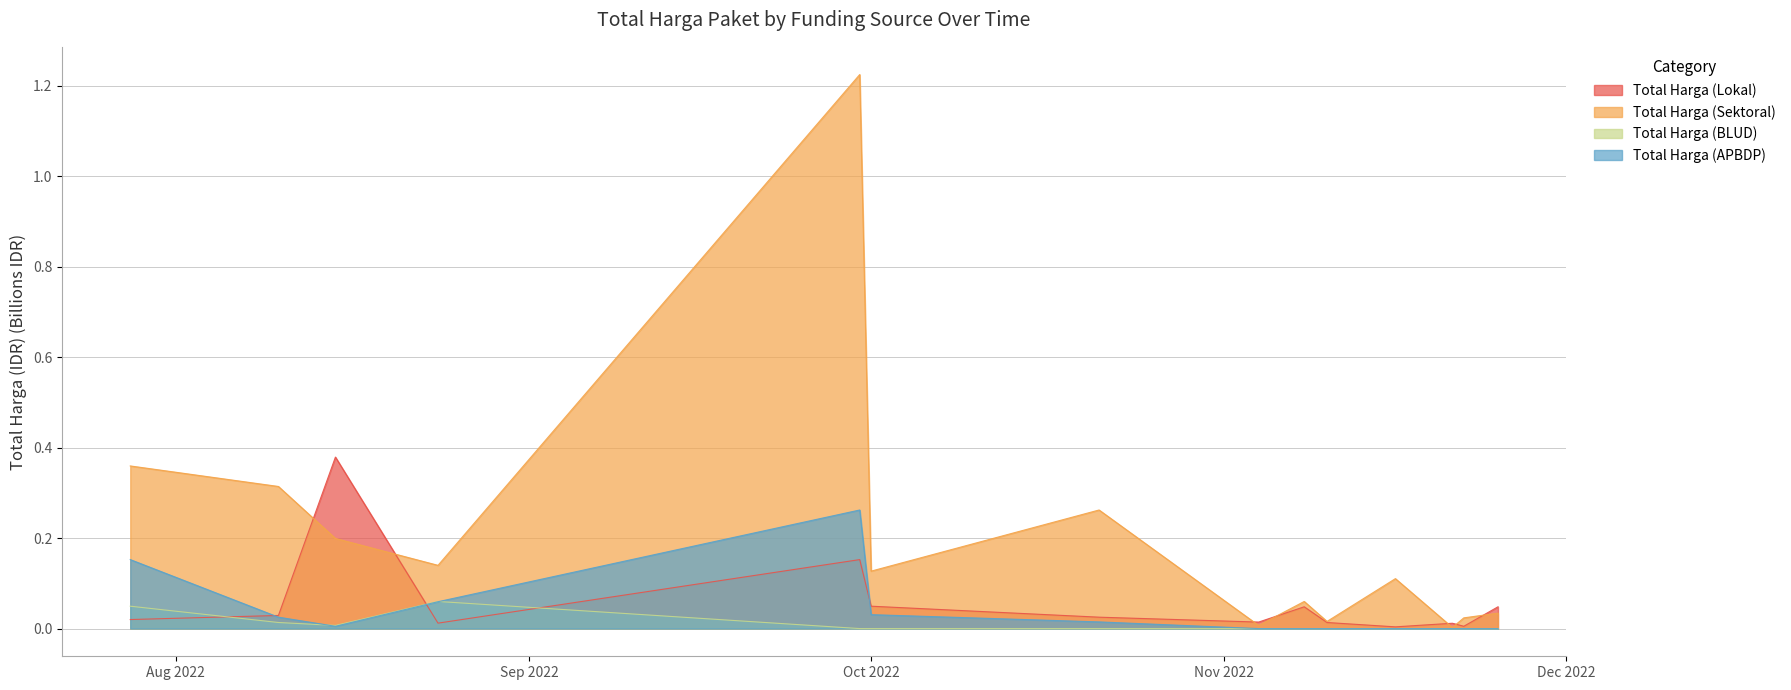

Which series has the largest total across all categories?

Total Harga (Sektoral)